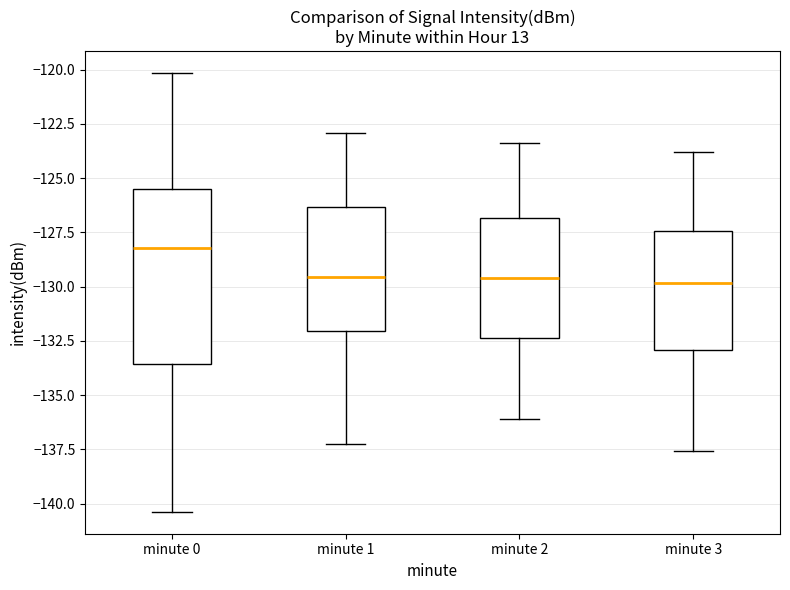

Where does the upper whisker of the box for minute 3 end on the y-axis? The values are not printed on the chart, so give them approximately, as read against the axis.

-124.0